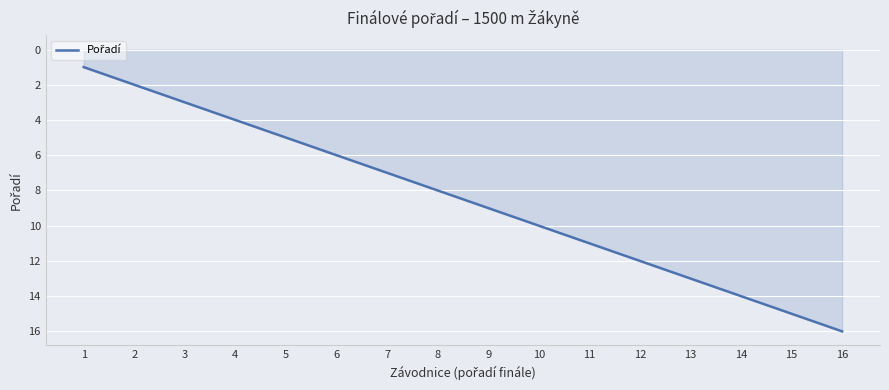

Reading left to right, extract all data points from this chart.

1=1	2=2	3=3	4=4	5=5	6=6	7=7	8=8	9=9	10=10	11=11	12=12	13=13	14=14	15=15	16=16